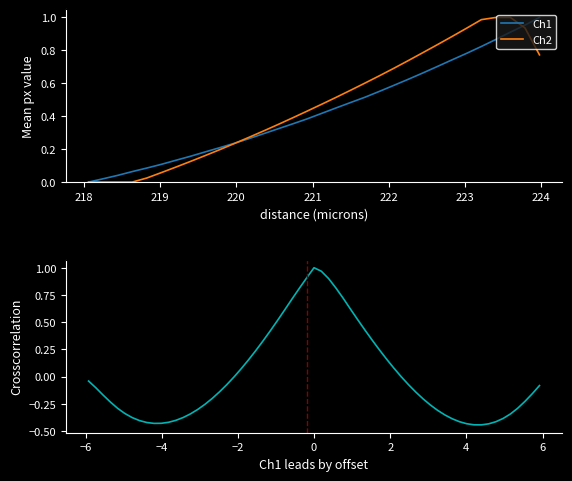

What is the change in value from 220.3533 to 221.3083?

+0.2